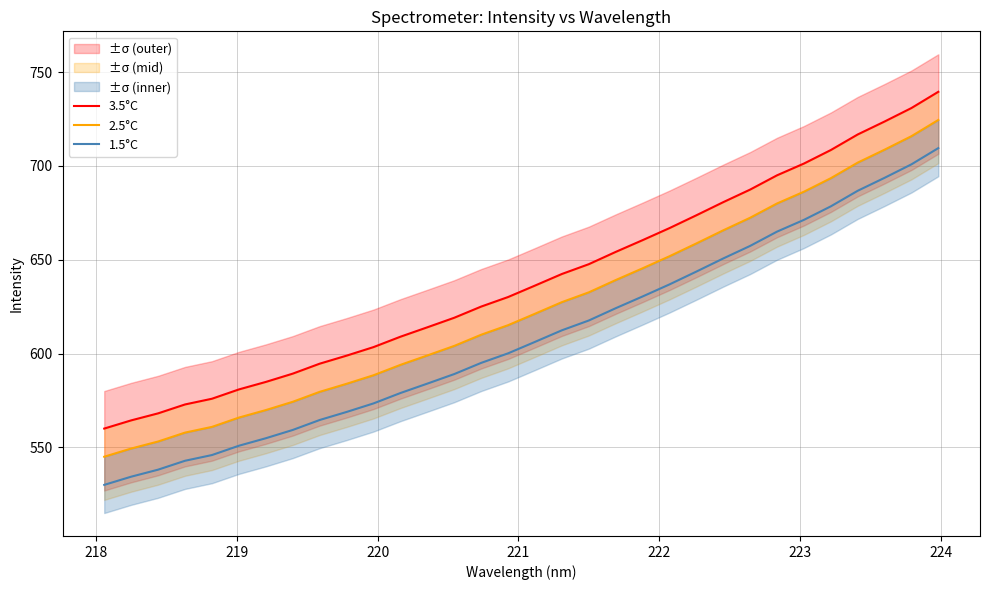

Rank the series by their maximum value, from highest to lowest.

3.5°C, 2.5°C, 1.5°C